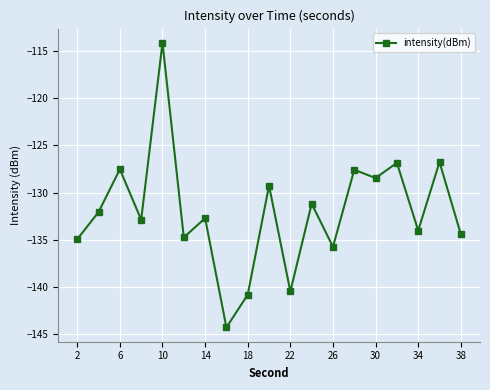

What is the value of the 3rd point from the left?

-127.5